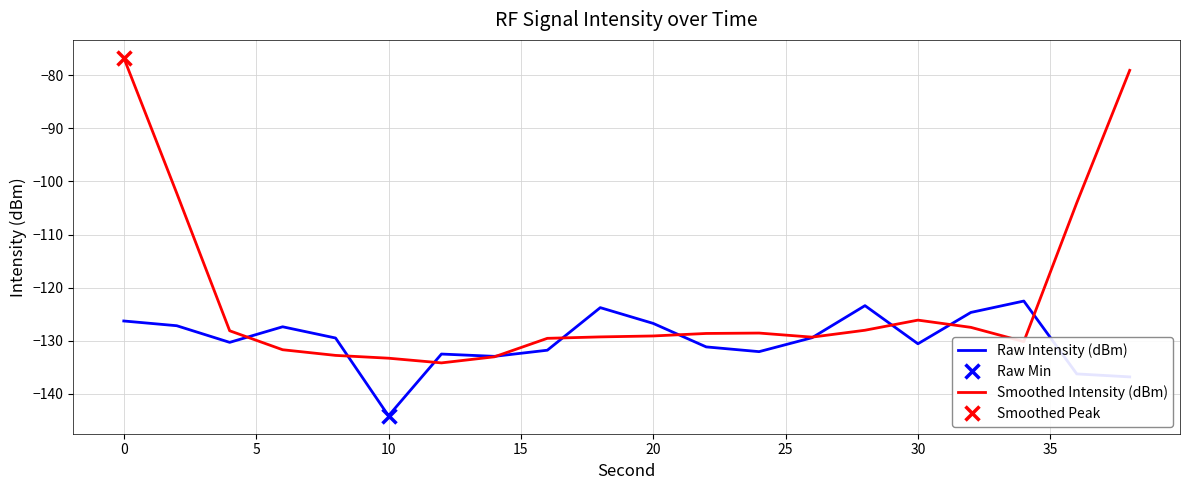

Which category has the lowest value in the Raw Intensity (dBm) series?

10